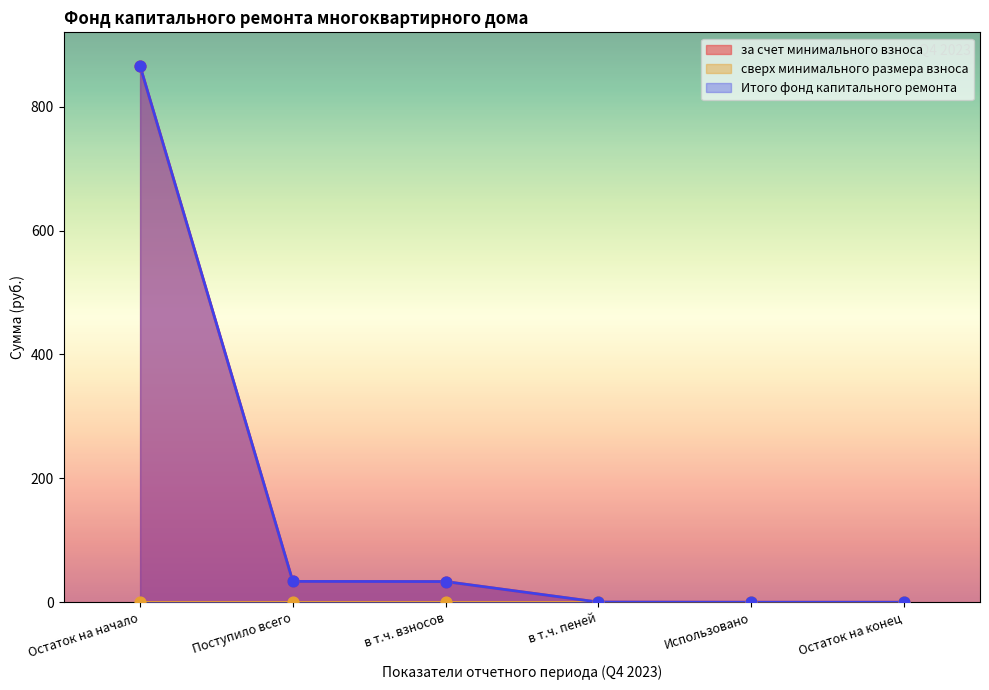

Is the value of за счет минимального взноса at в т.ч. взносов greater than the value of Итого фонд капитального ремонта at Остаток на конец?

Yes